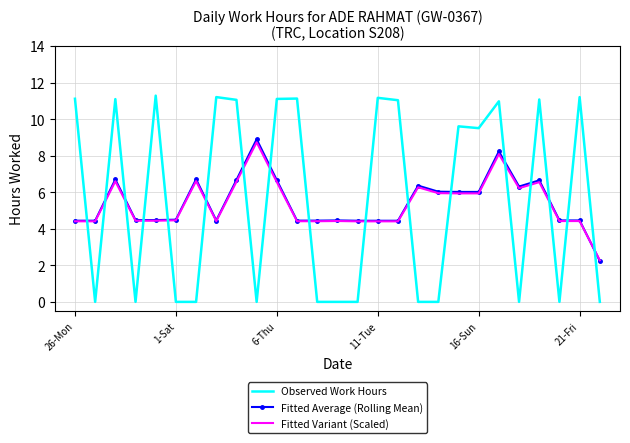

True or false: Observed Work Hours and Fitted Variant (Scaled) cross at least once.

True